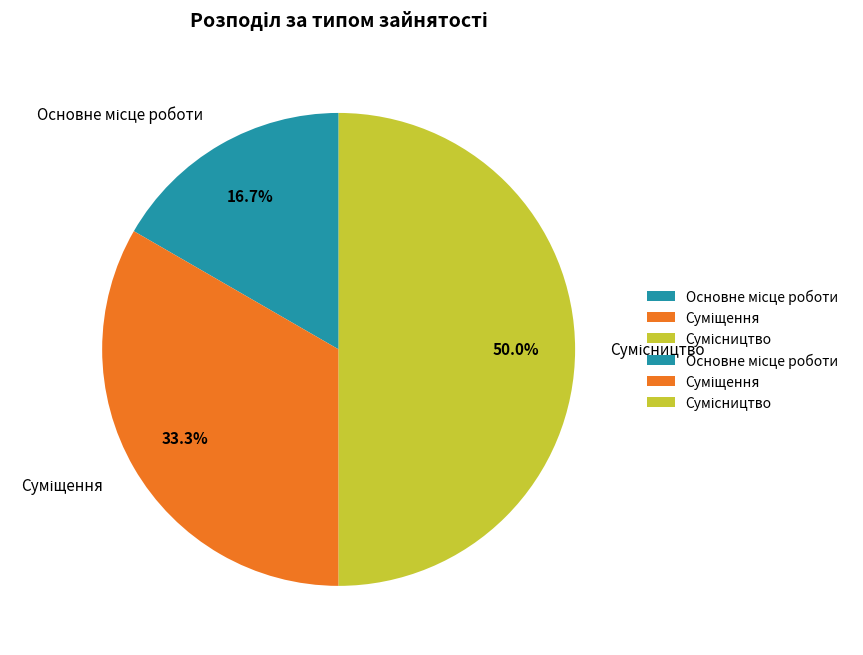

What percentage is NOT represented by Сумісництво?

50.0%